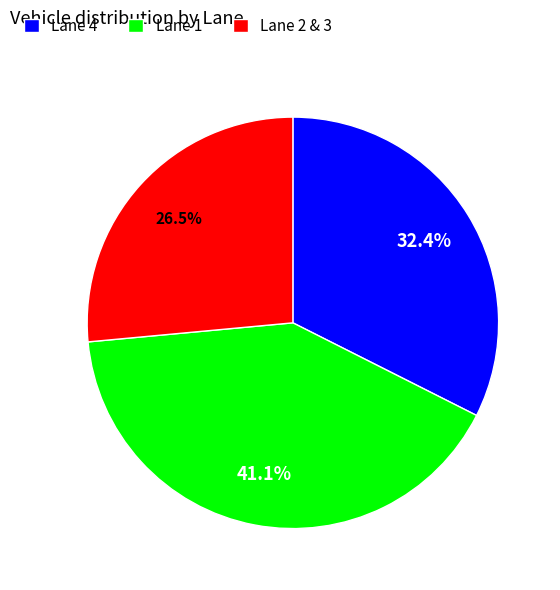

To the nearest percent, what is the difference between the largest and smallest slice percentages?

15%